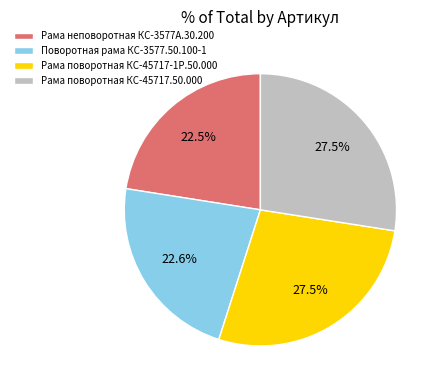

What is the ratio of the value at Рама поворотная КС-45717.50.000 to the value at Рама поворотная КС-45717-1Р.50.000?

1.0